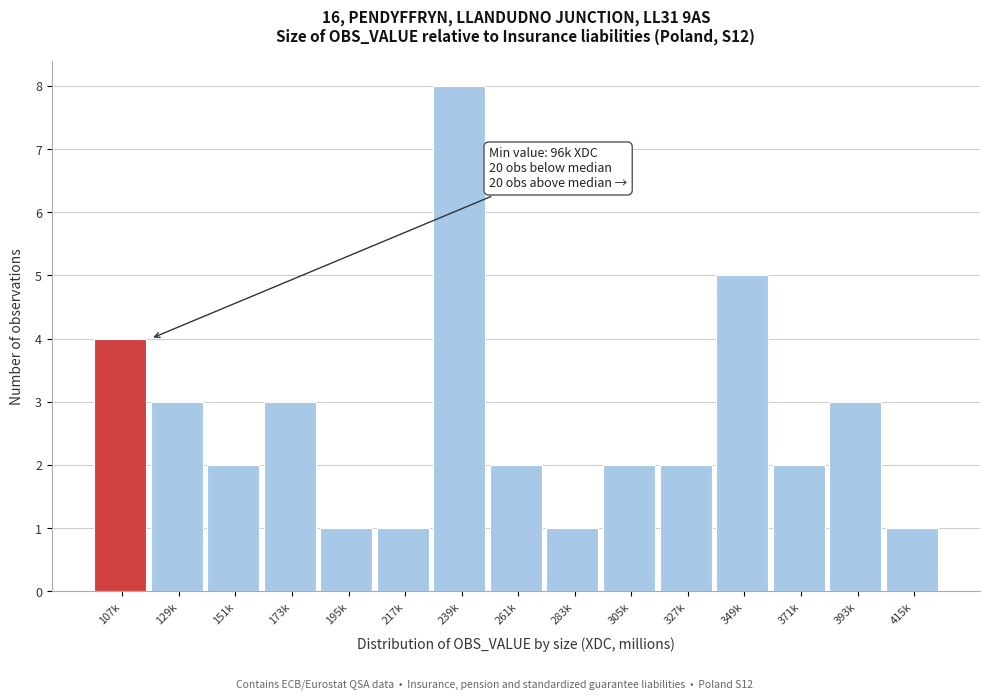

Reading left to right, list all the values displayed in this chart.

107k=4	129k=3	151k=2	173k=3	195k=1	217k=1	239k=8	261k=2	283k=1	305k=2	327k=2	349k=5	371k=2	393k=3	415k=1